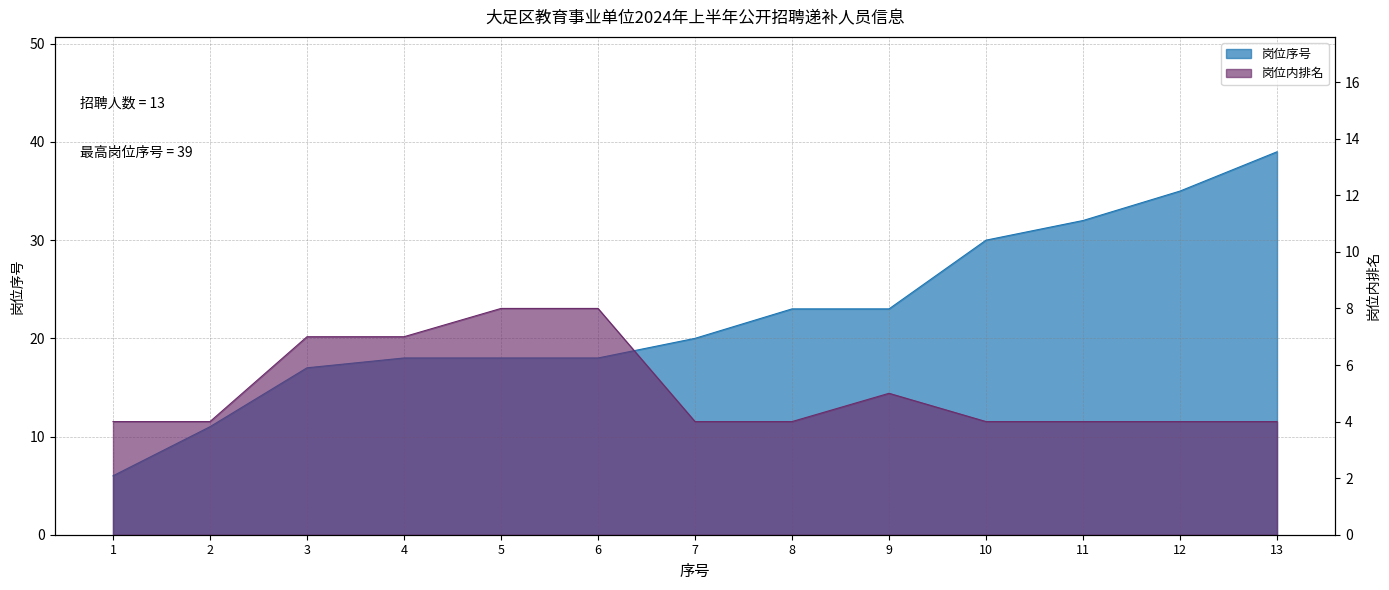

What are all the series names shown in the legend?

岗位序号, 岗位内排名